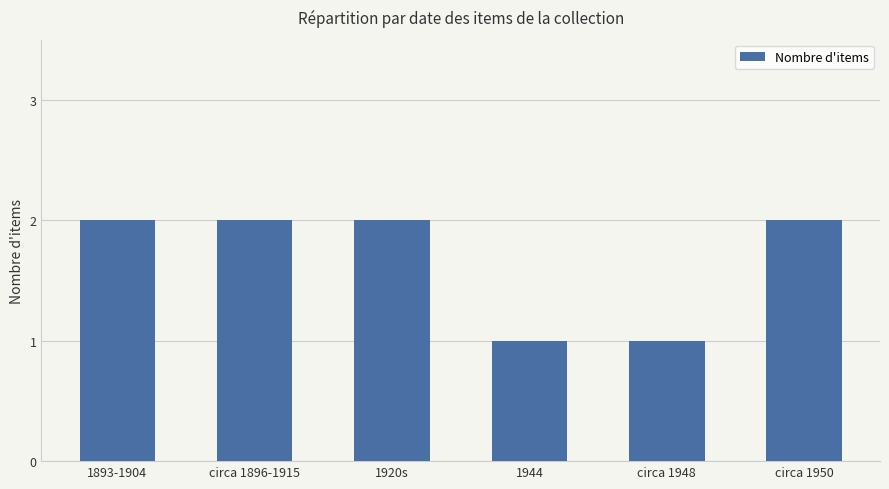

What is the sum of the values at circa 1948 and circa 1950?

3